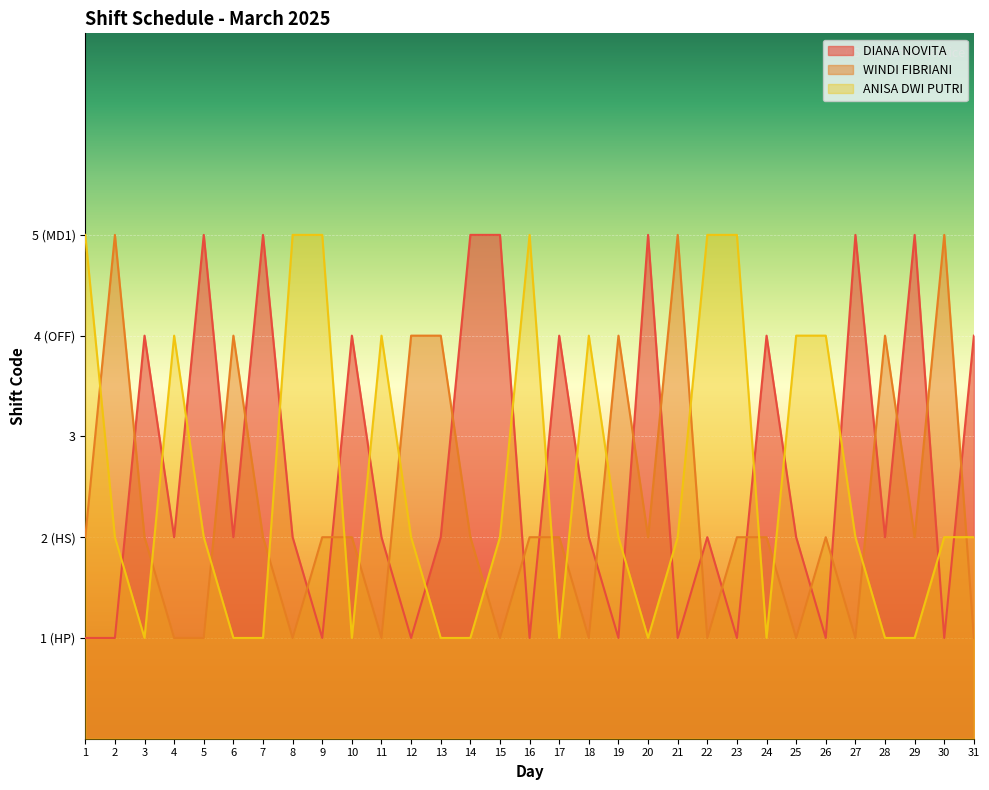

What are all the series names shown in the legend?

DIANA NOVITA, WINDI FIBRIANI, ANISA DWI PUTRI